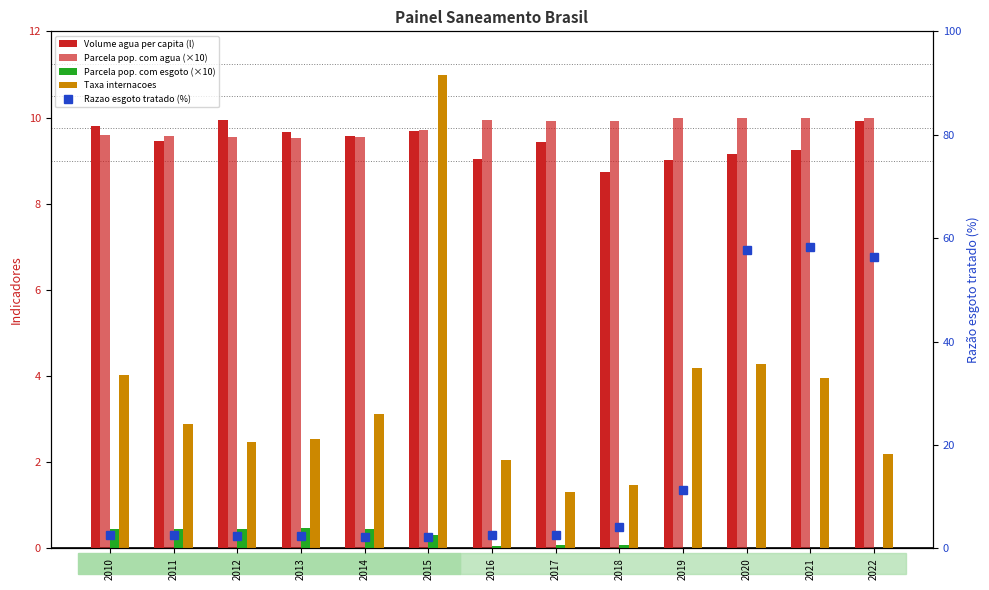

Which category has the lowest value in the Razao esgoto tratado (%) series?

2014